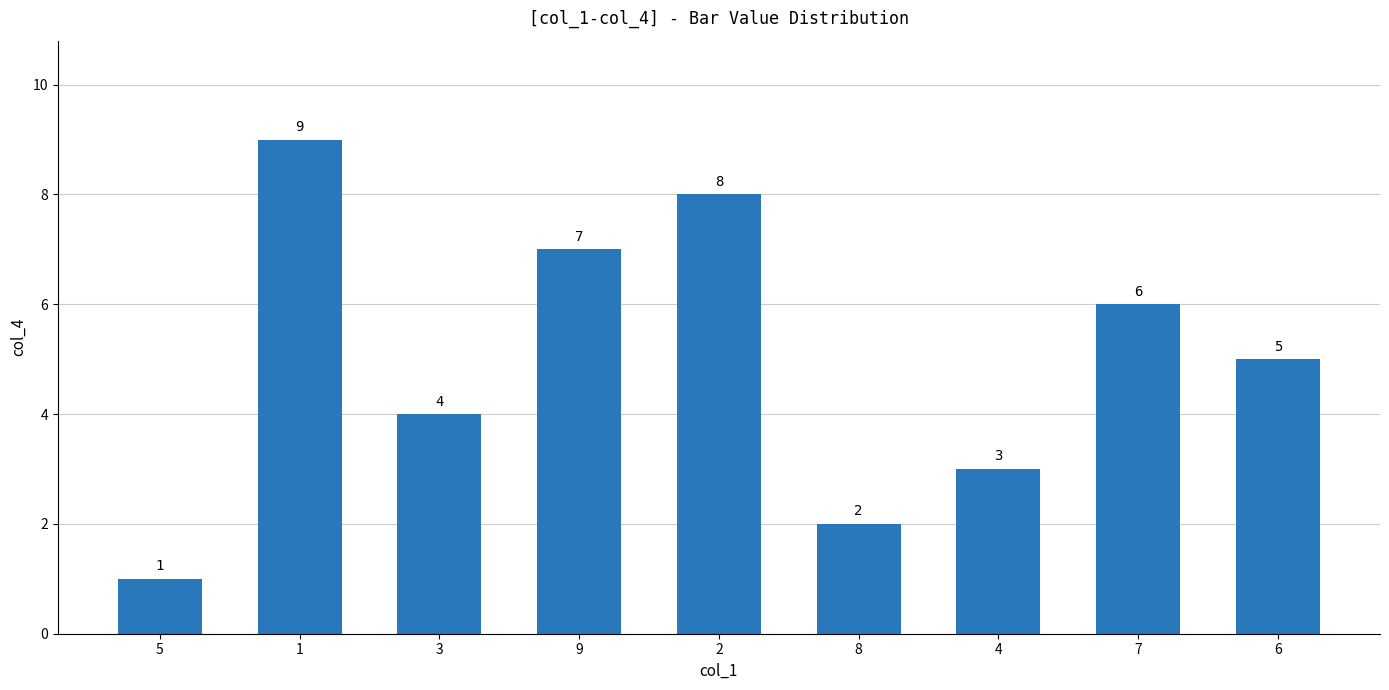

Which has a higher value, 1 or 7?

1